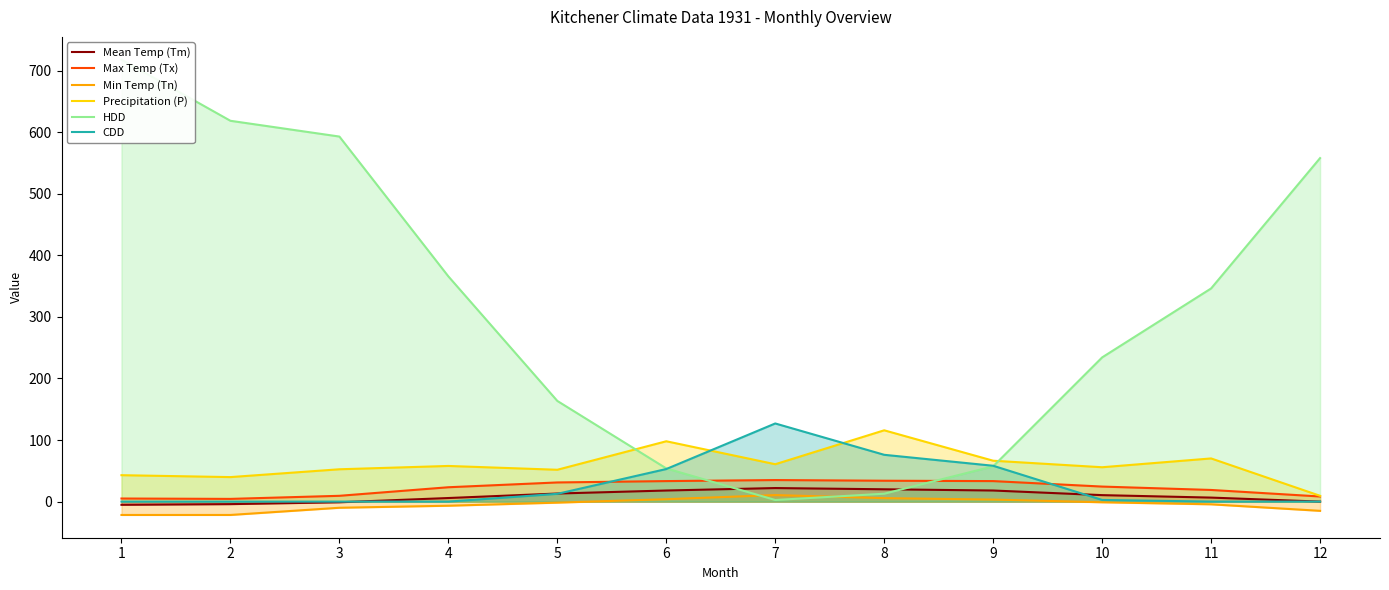

How many categories are shown in the chart?

12